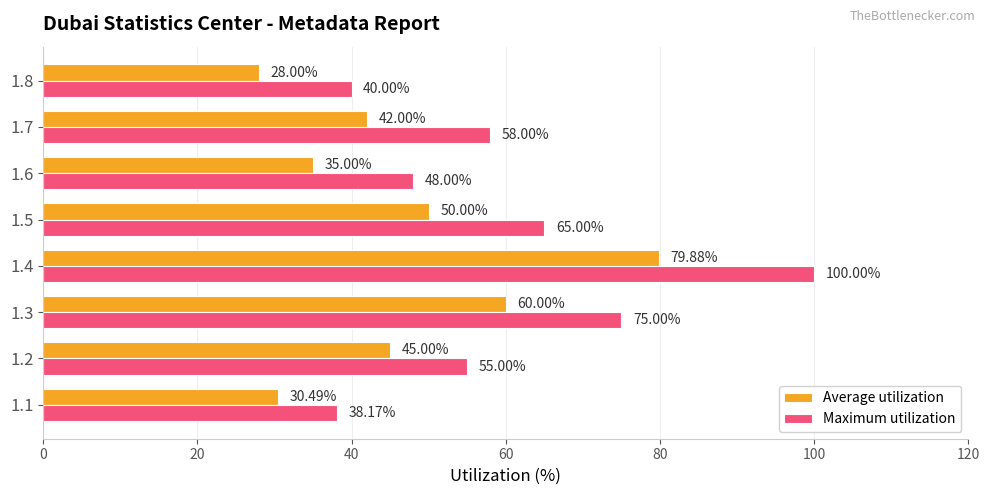

Which series has the largest total across all categories?

Maximum utilization